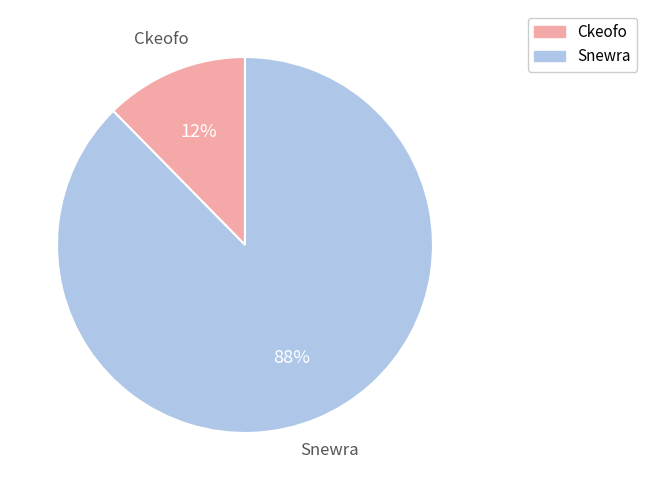

How many slices are in this pie chart?

2